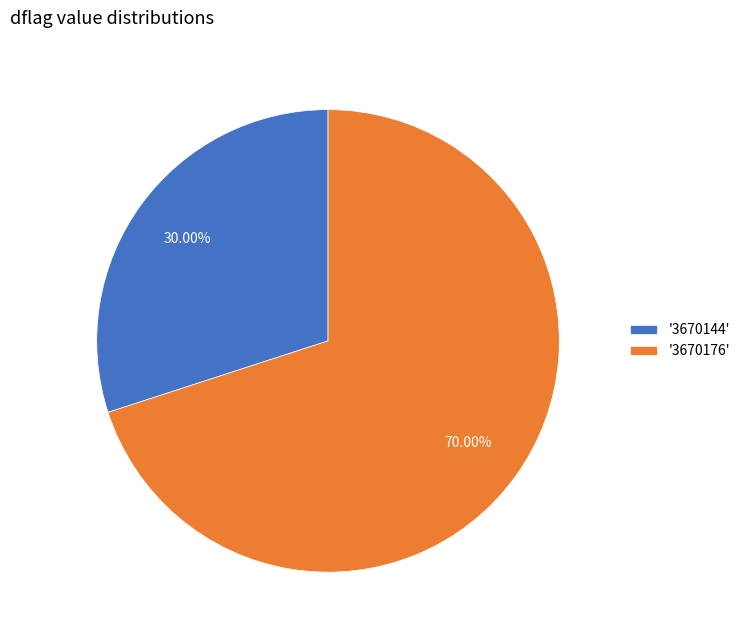

Is the sum of '3670176' and '3670144' greater than half?

Yes